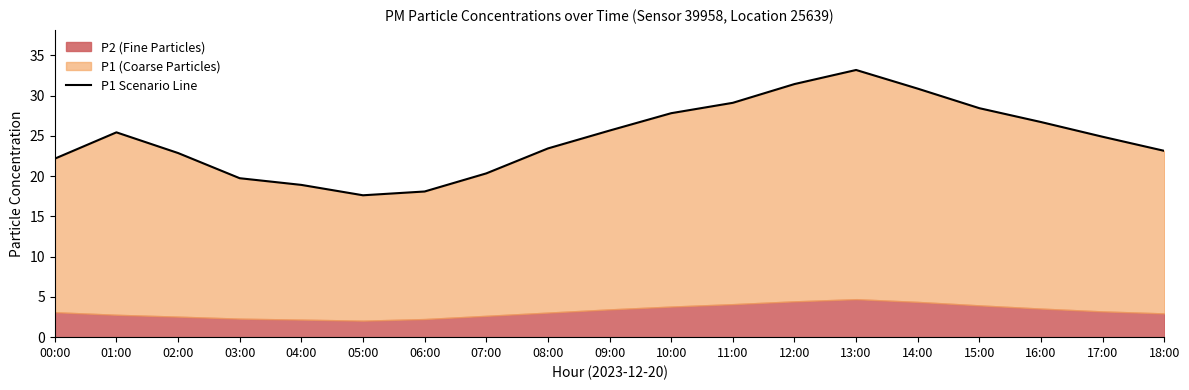

Reading left to right, what are all the values shown in this chart?

22.2	25.4	22.9	19.8	18.9	17.6	18.1	20.4	23.4	25.7	27.8	29.1	31.4	33.2	30.9	28.4	26.7	24.9	23.1